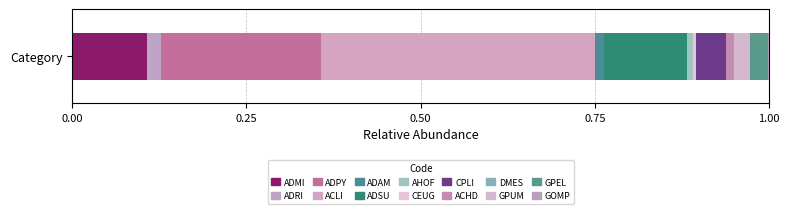

How many distinct data groups are displayed?

14